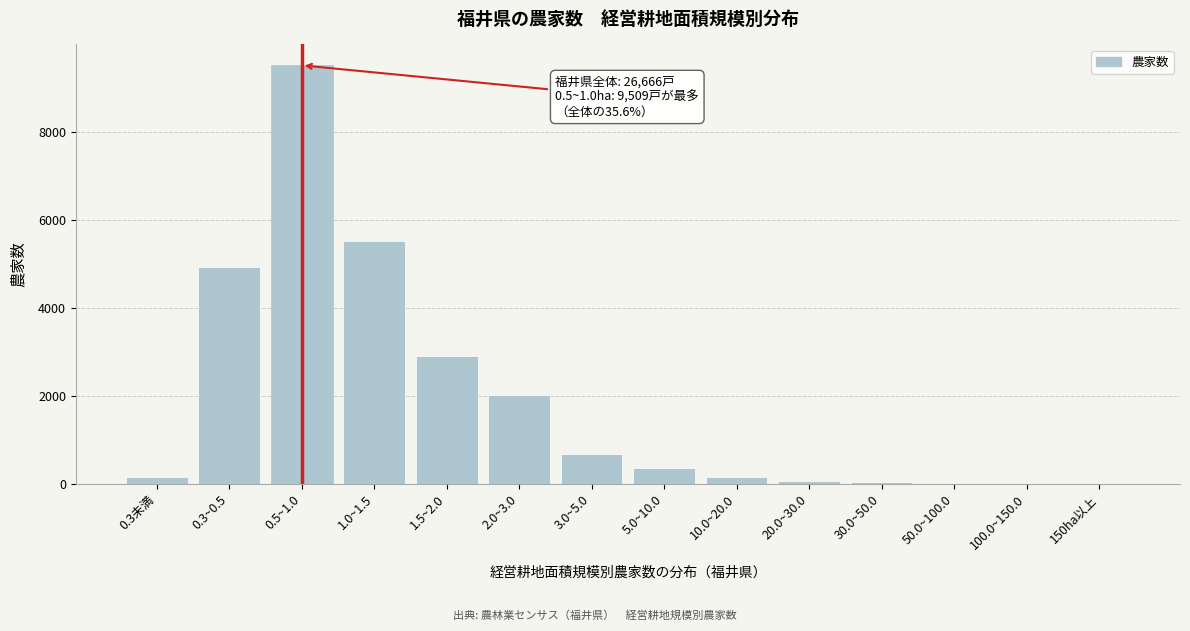

What is the maximum value shown in the chart?

9509